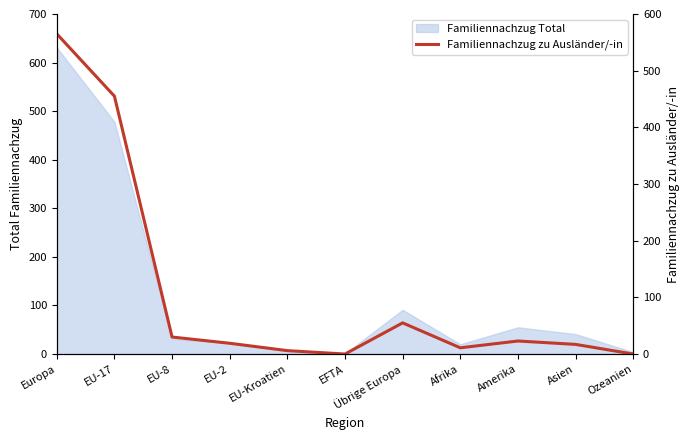

Is it true that the value at EFTA is 0?

True